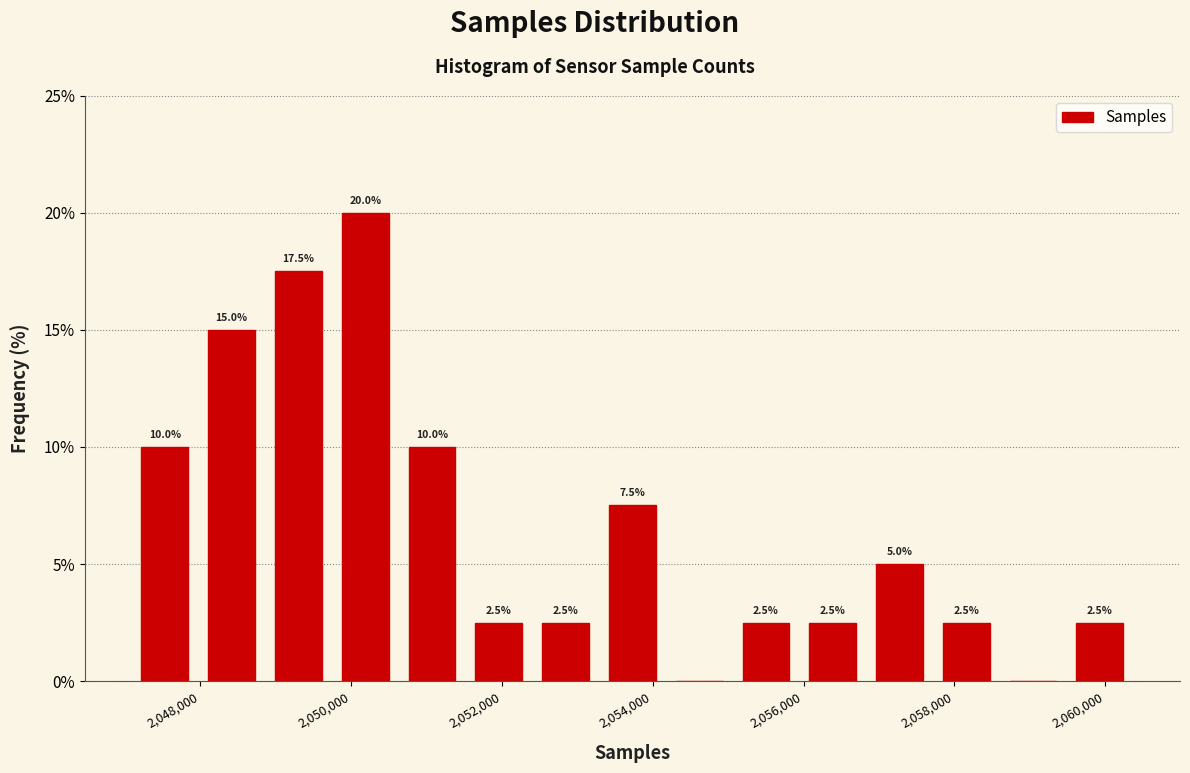

Over which range of the x-axis is the bar tallest?

2049800 to 2050600